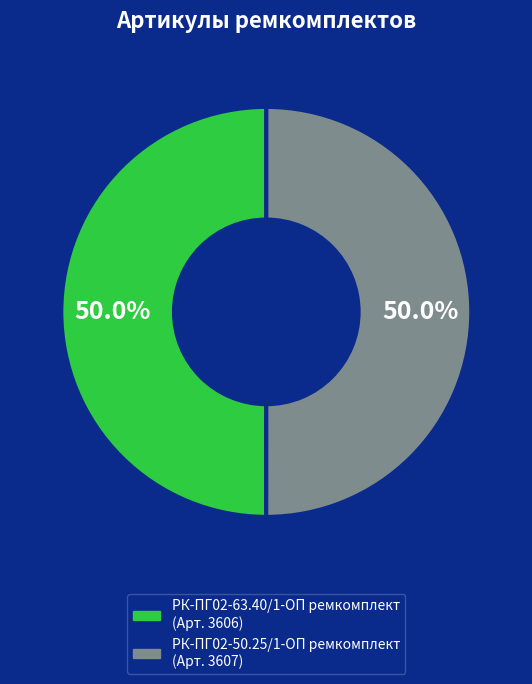

How many slices are in this pie chart?

2